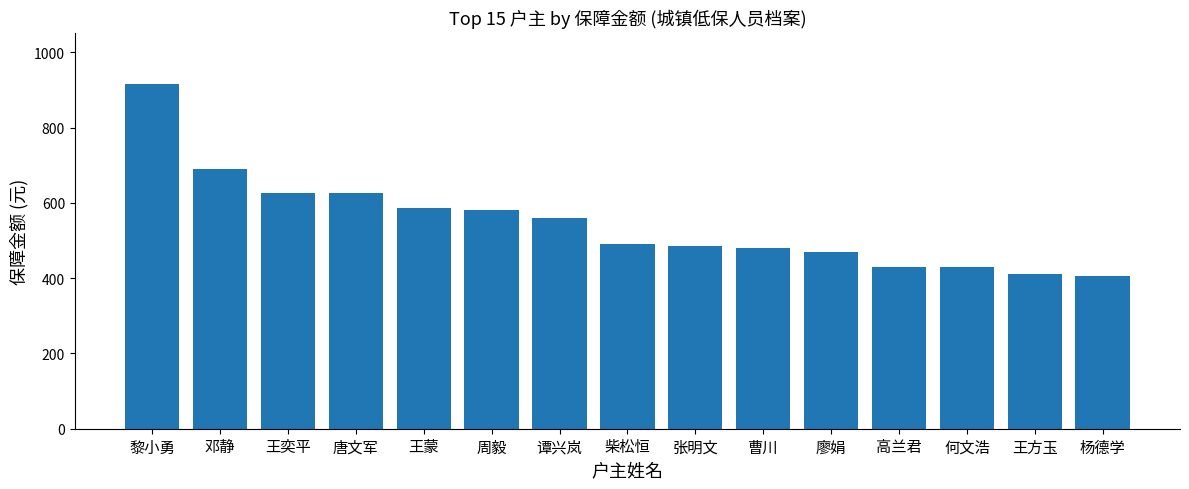

What is the sum of the values at 杨德学 and 王奕平?

1031